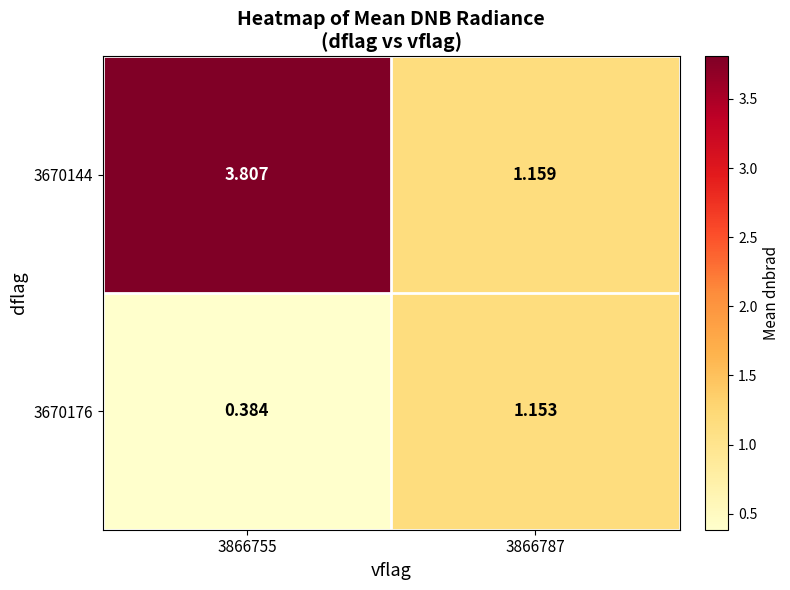

How many data points in 3670144 are less than 3?

1